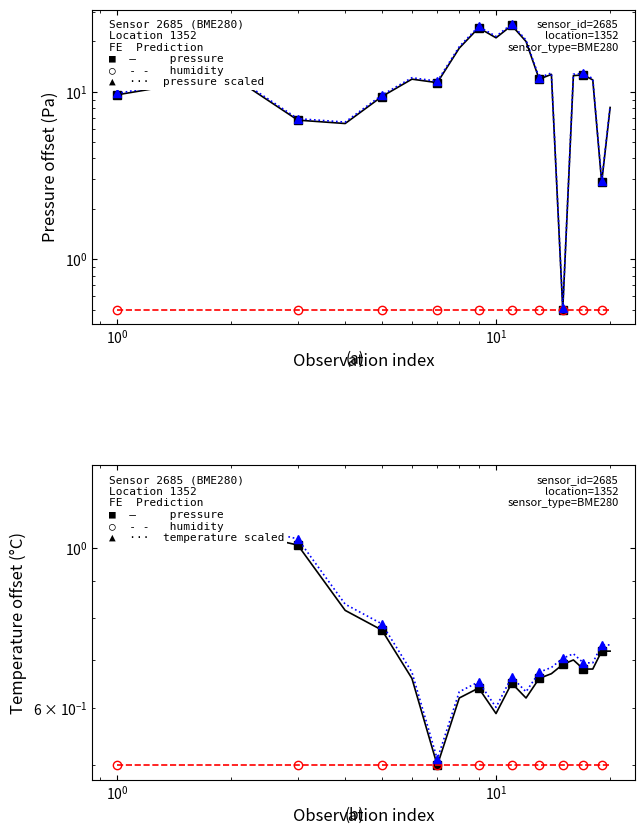

List the series in order of their peak value, highest first.

pressure, temperature